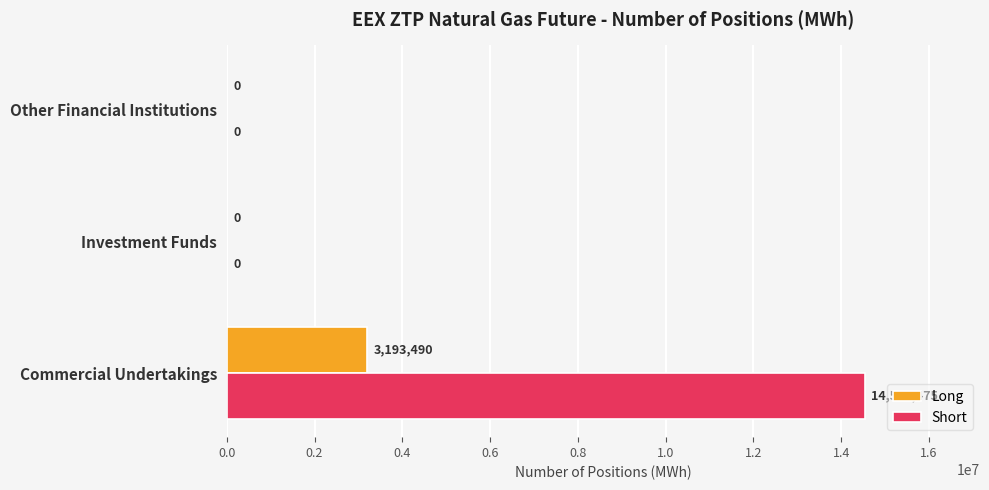

Which series changed the most between Commercial Undertakings and Other Financial Institutions?

Short